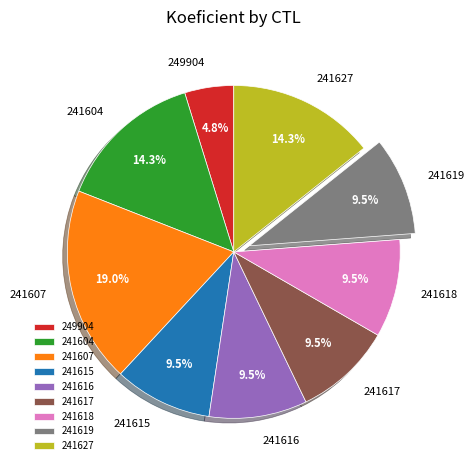

How many slices are in this pie chart?

9